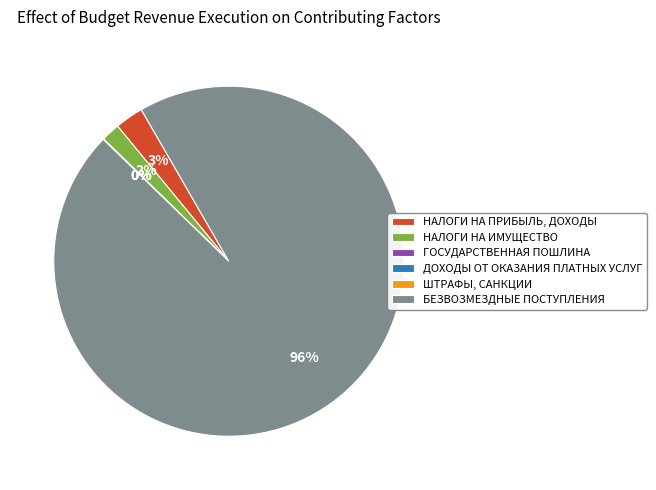

Between НАЛОГИ НА ИМУЩЕСТВО and ШТРАФЫ, САНКЦИИ, ВОЗМЕЩЕНИЕ УЩЕРБА, which is larger?

НАЛОГИ НА ИМУЩЕСТВО